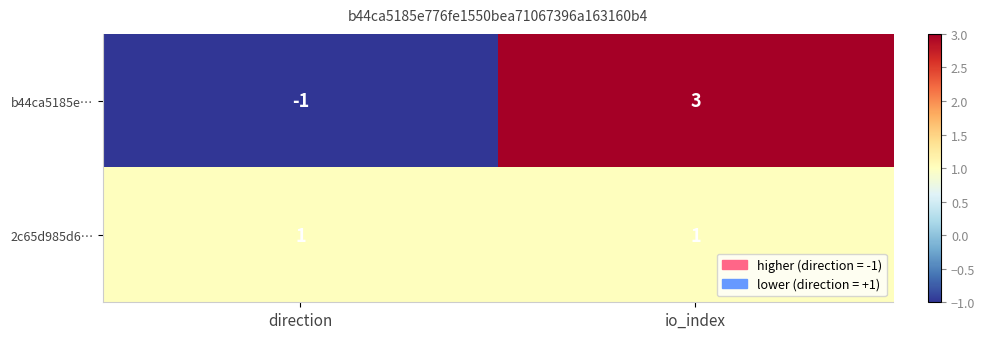

What is the total value across all series at io_index?

4